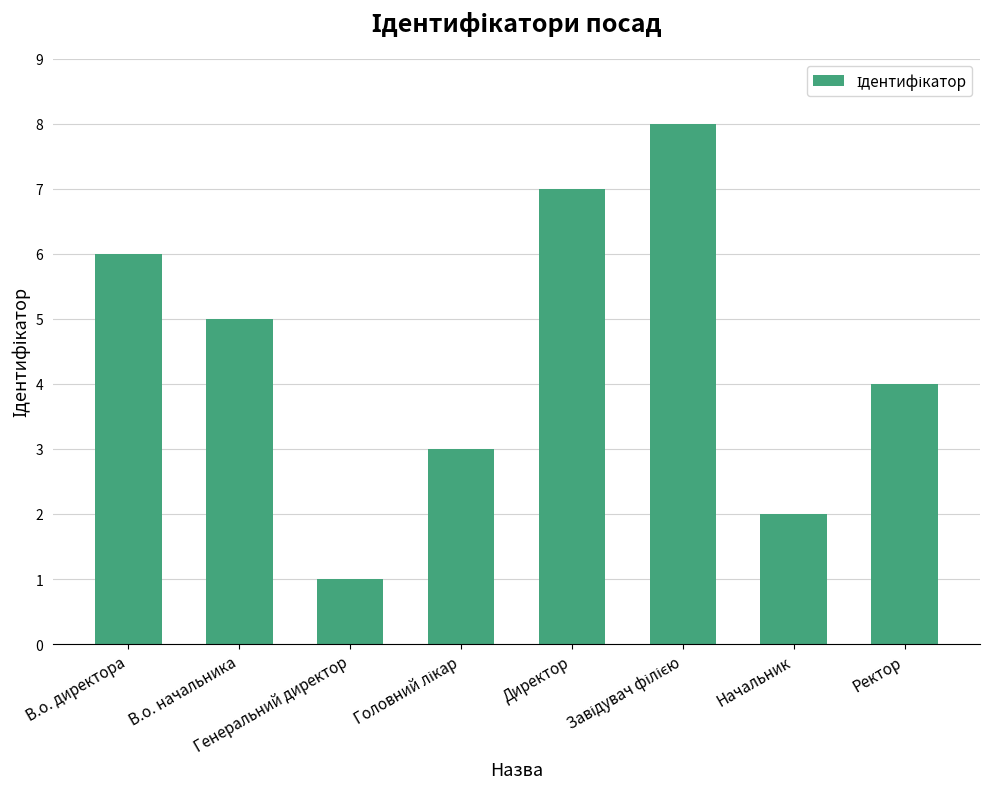

Is it true that the value at В.о. начальника is 3?

False